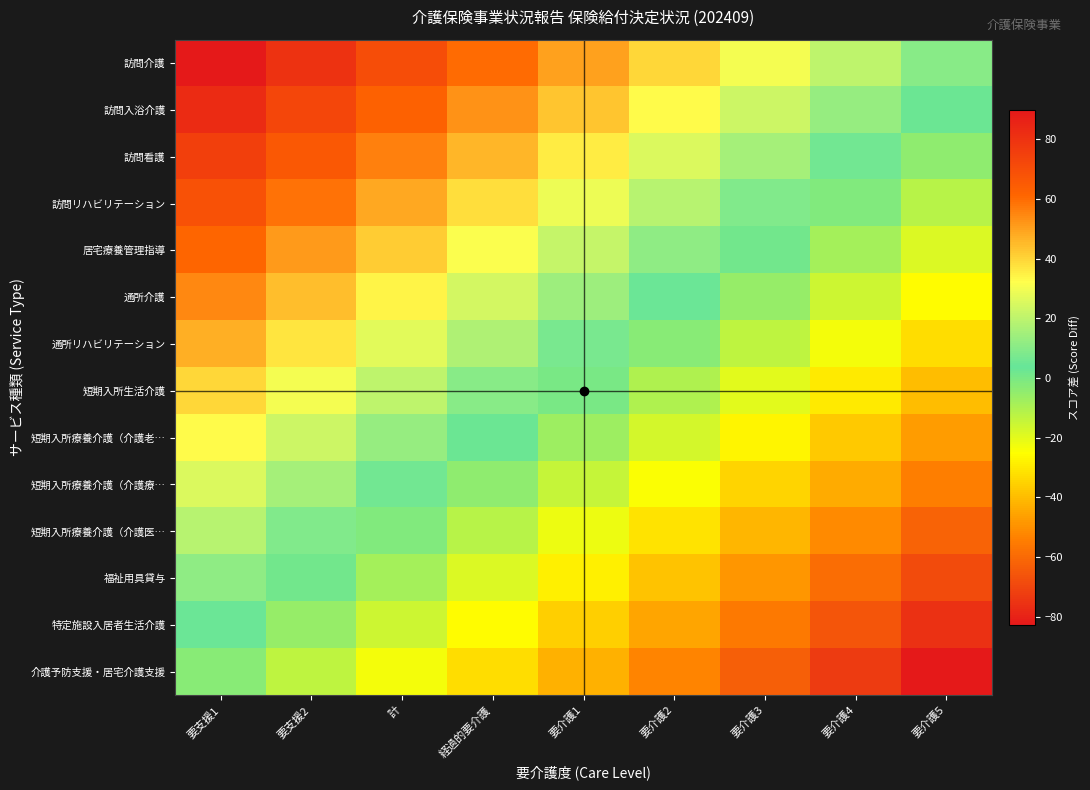

Reading left to right, transcribe all the data shown in this chart.

訪問介護: 要支援1=90.0	要支援2=80.0	計=70.0	経過的要介護=60.0	要介護1=50.0	要介護2=40.0	要介護3=30.0	要介護4=20.0	要介護5=10.0
訪問入浴介護: 要支援1=82.9	要支援2=72.9	計=62.9	経過的要介護=52.9	要介護1=42.9	要介護2=32.9	要介護3=22.9	要介護4=12.9	要介護5=2.9
訪問看護: 要支援1=75.7	要支援2=65.7	計=55.7	経過的要介護=45.7	要介護1=35.7	要介護2=25.7	要介護3=15.7	要介護4=5.7	要介護5=-4.3
訪問リハビリテーション: 要支援1=68.6	要支援2=58.6	計=48.6	経過的要介護=38.6	要介護1=28.6	要介護2=18.6	要介護3=8.6	要介護4=-1.4	要介護5=-11.4
居宅療養管理指導: 要支援1=61.4	要支援2=51.4	計=41.4	経過的要介護=31.4	要介護1=21.4	要介護2=11.4	要介護3=1.4	要介護4=-8.6	要介護5=-18.6
通所介護: 要支援1=54.3	要支援2=44.3	計=34.3	経過的要介護=24.3	要介護1=14.3	要介護2=4.3	要介護3=-5.7	要介護4=-15.7	要介護5=-25.7
通所リハビリテーション: 要支援1=47.1	要支援2=37.1	計=27.1	経過的要介護=17.1	要介護1=7.1	要介護2=-2.9	要介護3=-12.9	要介護4=-22.9	要介護5=-32.9
短期入所生活介護: 要支援1=40.0	要支援2=30.0	計=20.0	経過的要介護=10.0	要介護1=0.0	要介護2=-10.0	要介護3=-20.0	要介護4=-30.0	要介護5=-40.0
短期入所療養介護（介護老…: 要支援1=32.9	要支援2=22.9	計=12.9	経過的要介護=2.9	要介護1=-7.1	要介護2=-17.1	要介護3=-27.1	要介護4=-37.1	要介護5=-47.1
短期入所療養介護（介護療…: 要支援1=25.7	要支援2=15.7	計=5.7	経過的要介護=-4.3	要介護1=-14.3	要介護2=-24.3	要介護3=-34.3	要介護4=-44.3	要介護5=-54.3
短期入所療養介護（介護医…: 要支援1=18.6	要支援2=8.6	計=-1.4	経過的要介護=-11.4	要介護1=-21.4	要介護2=-31.4	要介護3=-41.4	要介護4=-51.4	要介護5=-61.4
福祉用具貸与: 要支援1=11.4	要支援2=1.4	計=-8.6	経過的要介護=-18.6	要介護1=-28.6	要介護2=-38.6	要介護3=-48.6	要介護4=-58.6	要介護5=-68.6
特定施設入居者生活介護: 要支援1=4.3	要支援2=-5.7	計=-15.7	経過的要介護=-25.7	要介護1=-35.7	要介護2=-45.7	要介護3=-55.7	要介護4=-65.7	要介護5=-75.7
介護予防支援・居宅介護支援: 要支援1=-2.9	要支援2=-12.9	計=-22.9	経過的要介護=-32.9	要介護1=-42.9	要介護2=-52.9	要介護3=-62.9	要介護4=-72.9	要介護5=-82.9